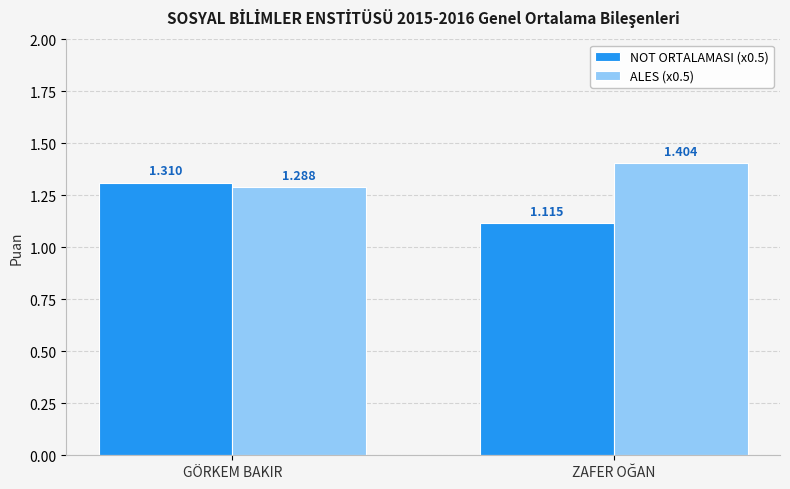

Where is ALES (x0.5) nearest to the value 1?

GÖRKEM BAKIR